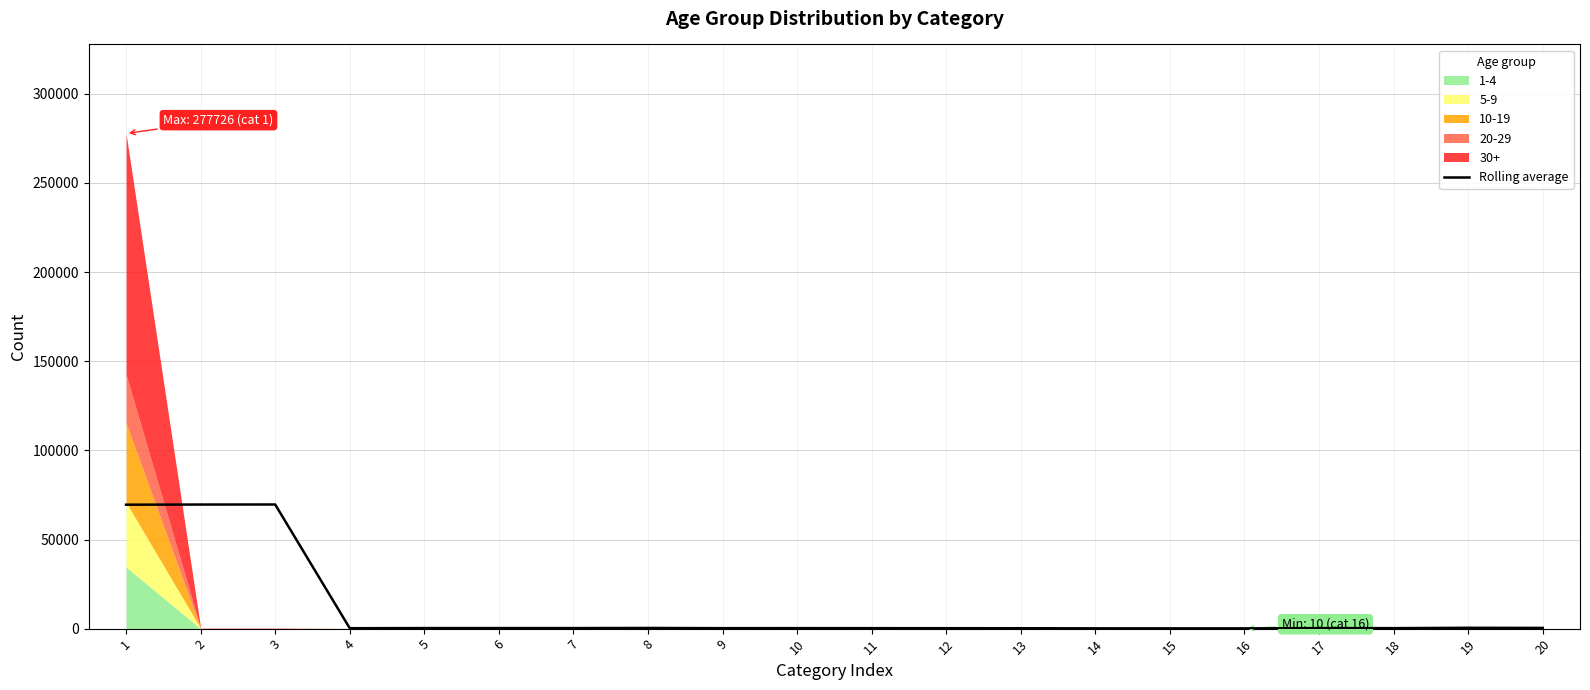

How many lines are shown in the chart?

1